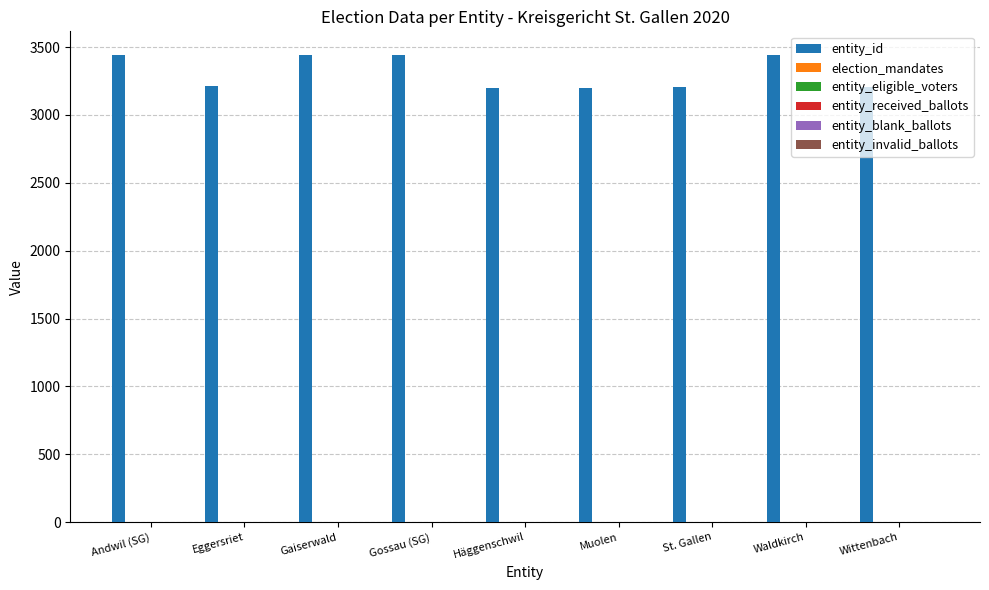

The entity_id series shows 4303 at Häggenschwil. True or false?

False